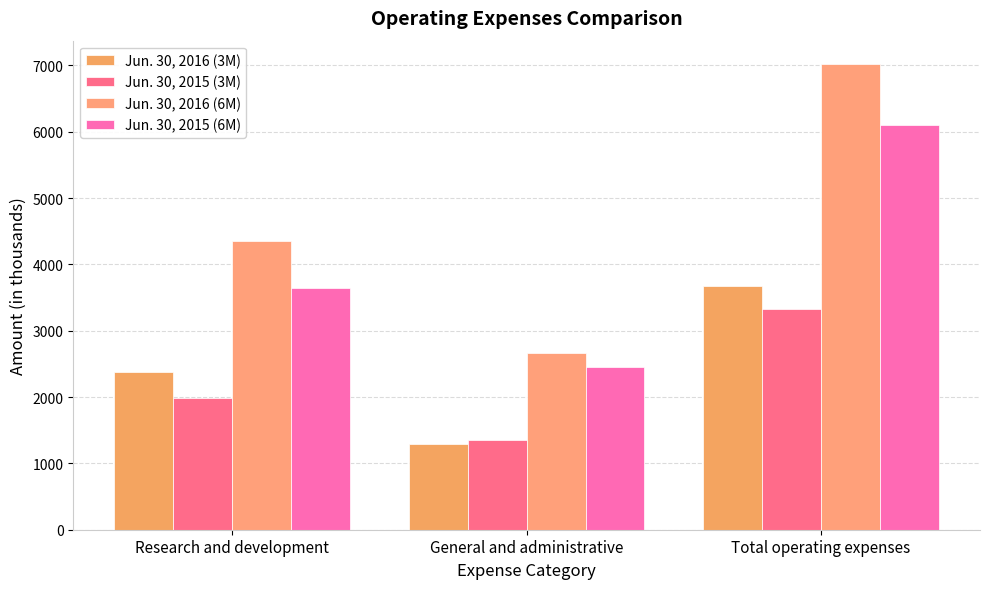

What are all the series names shown in the legend?

Jun. 30, 2016 (3M), Jun. 30, 2015 (3M), Jun. 30, 2016 (6M), Jun. 30, 2015 (6M)